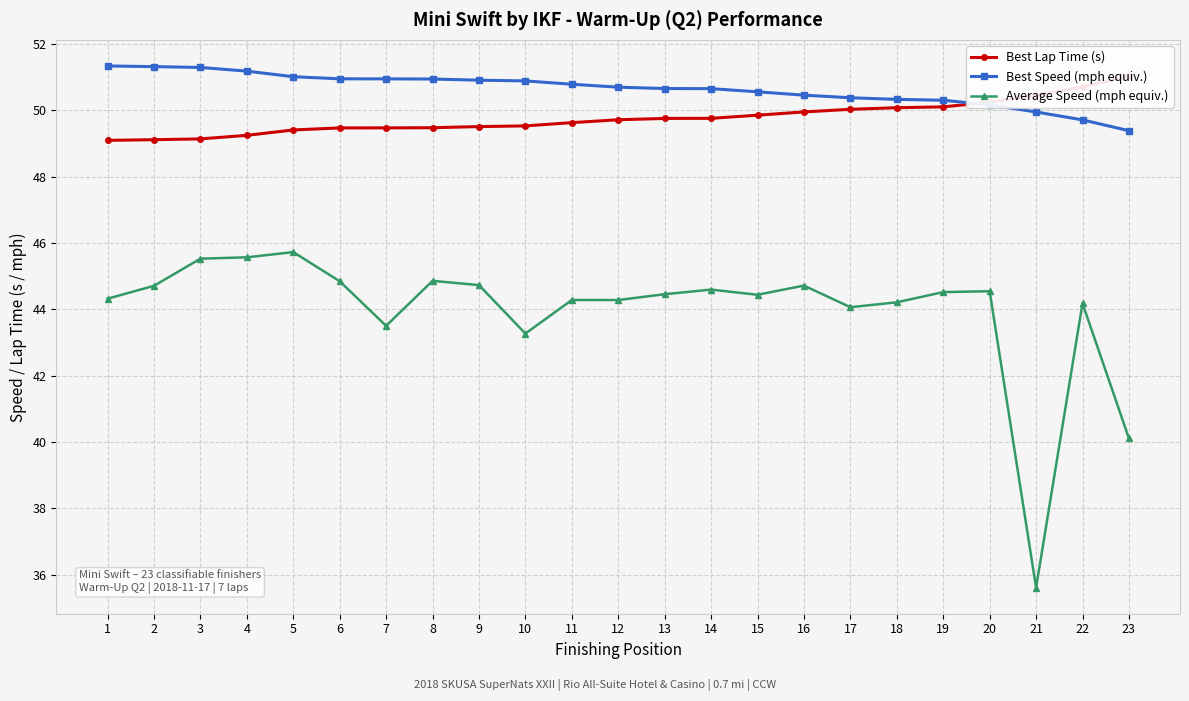

What is the difference between the Average Speed (mph equiv.) values at 2 and 10?

1.4